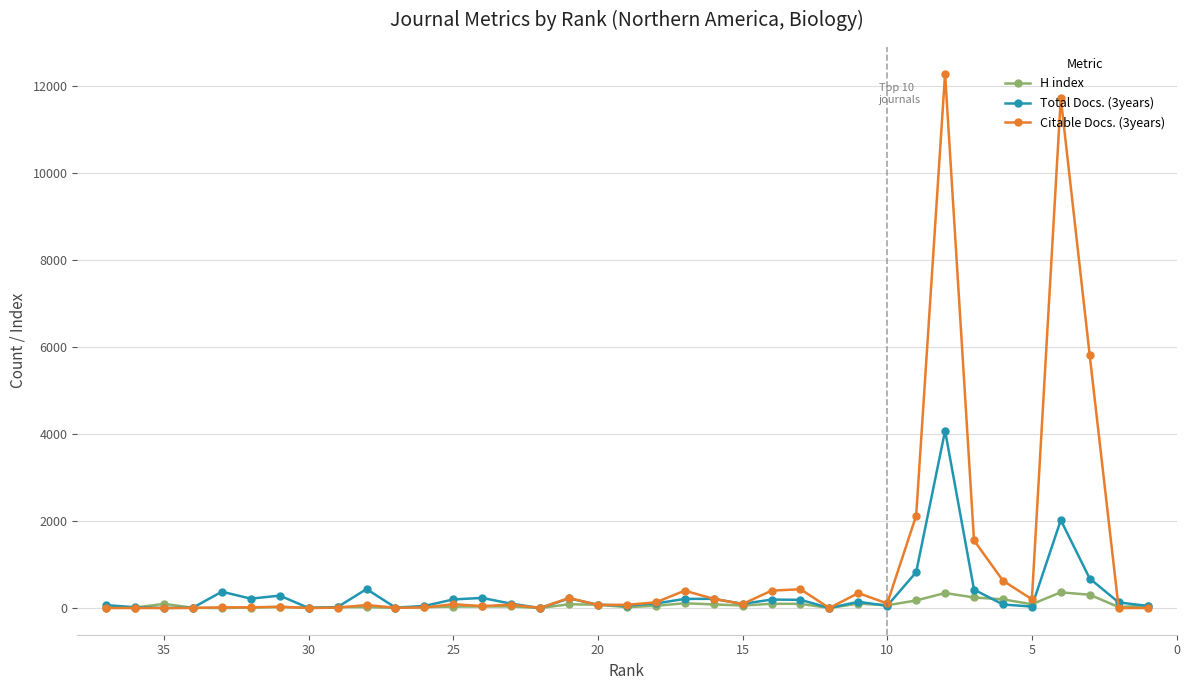

The H index series shows 1 at 10. True or false?

False